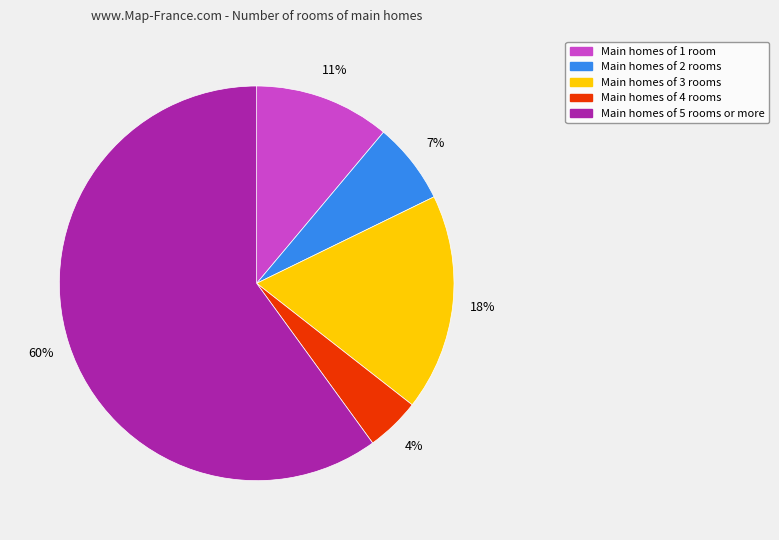

To the nearest percent, what portion does Main homes of 5 rooms or more represent?

60%